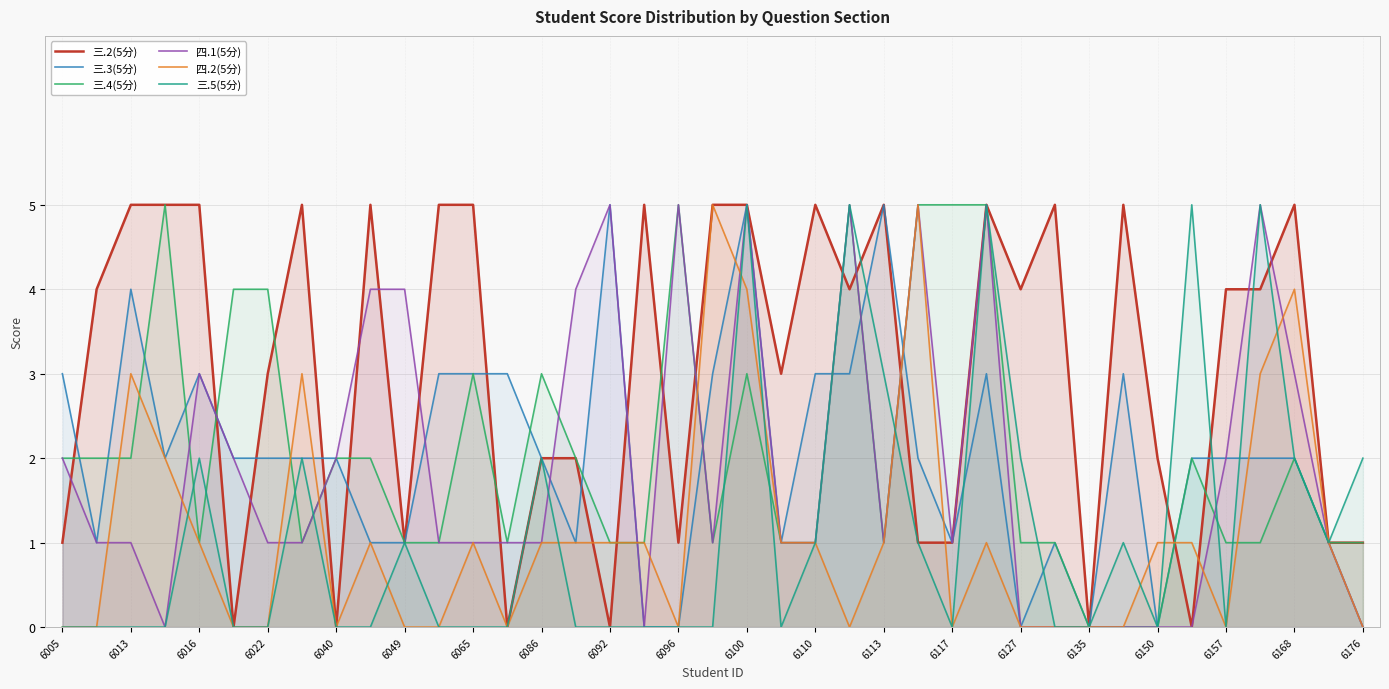

True or false: 三.2(5分) has more than 0 points higher than both neighbors.

True